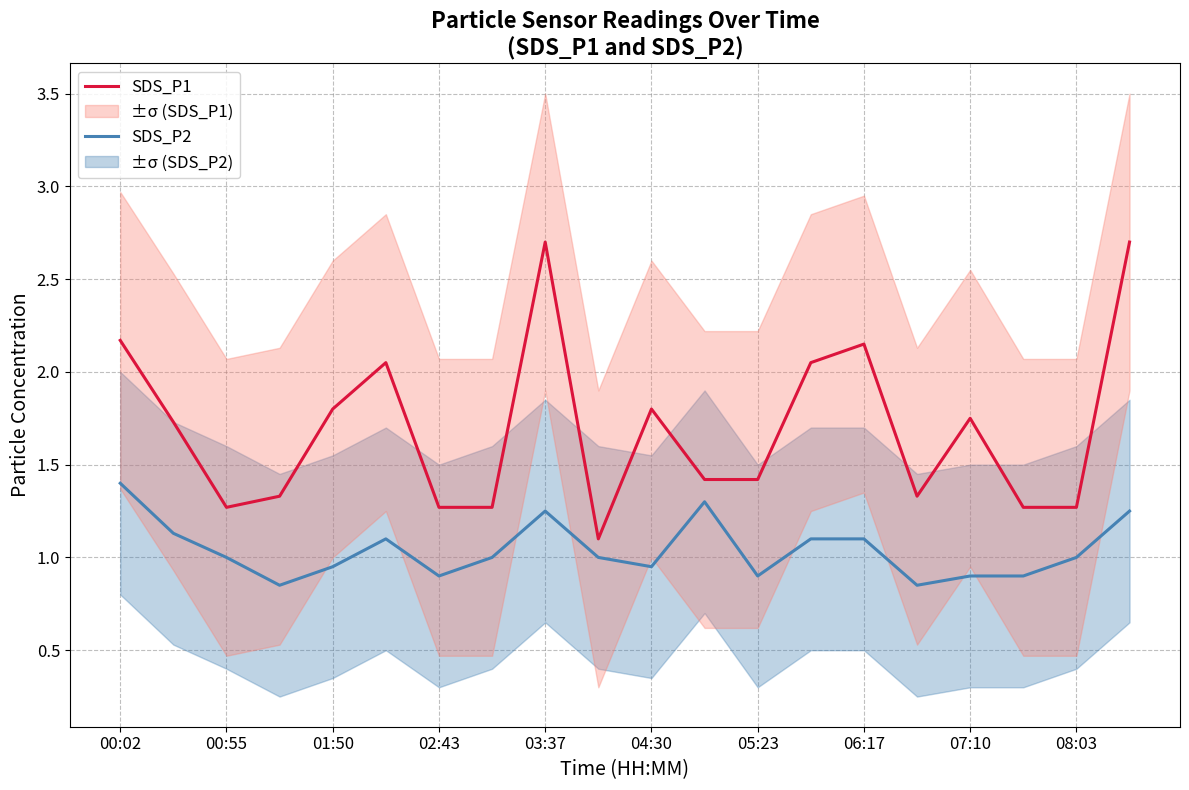

What is the average value of the SDS_P2 series?

1.0